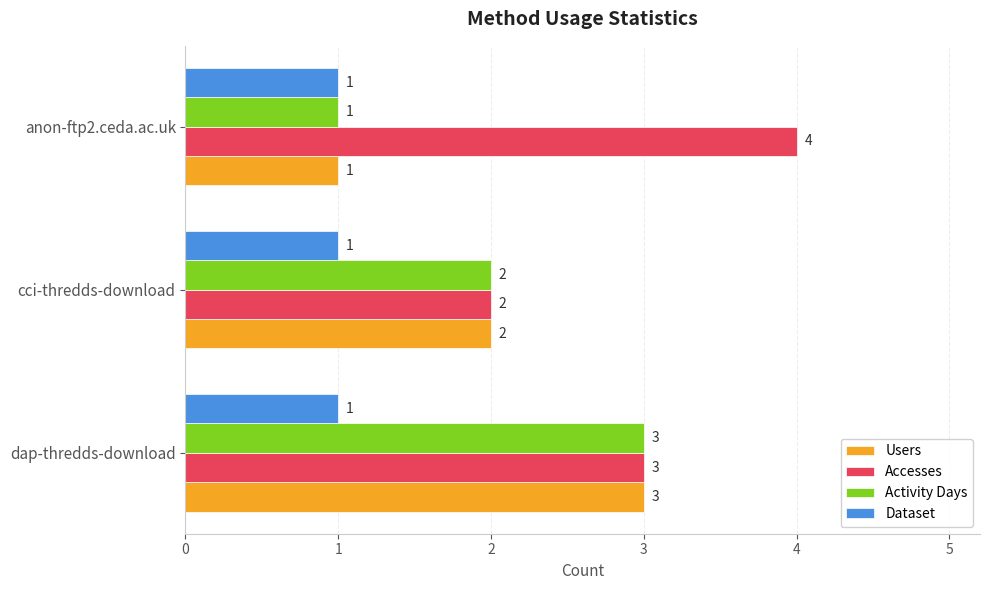

What is the sum of all Users values?

6